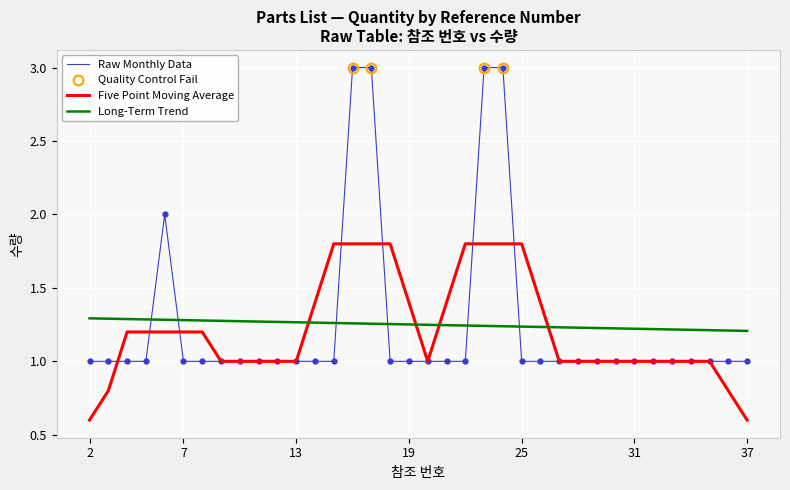

True or false: the data shows 5 at 16.

False